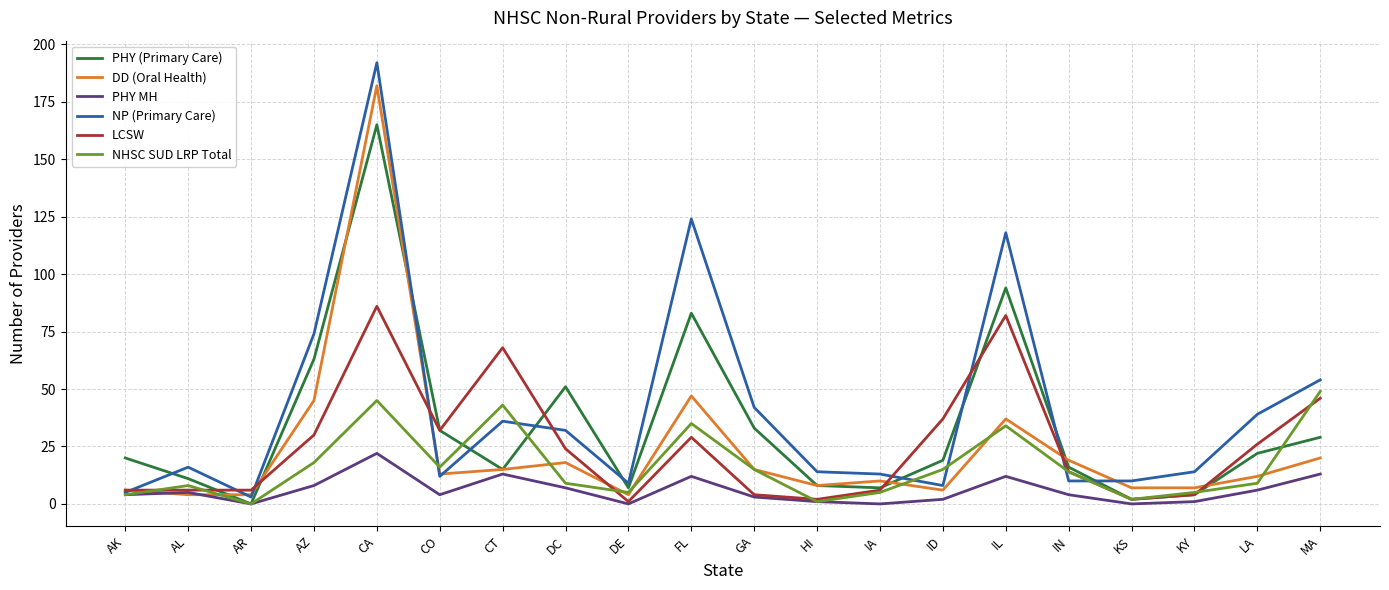

What position from the right is DE?

12